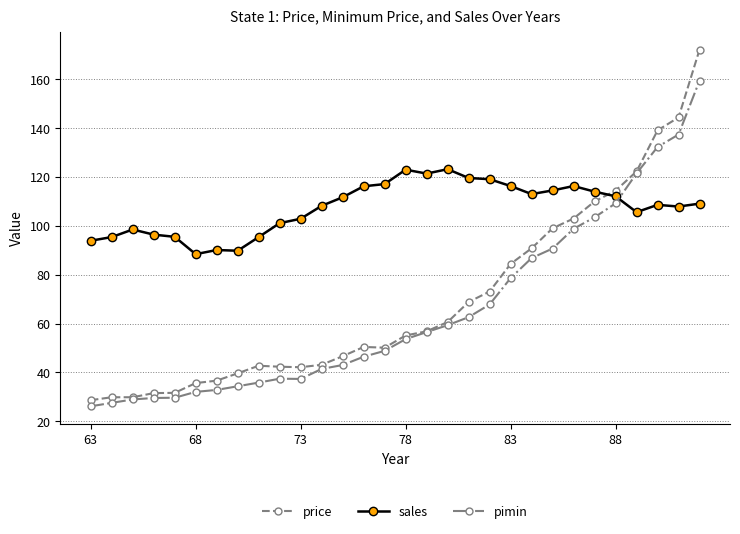

What is the value of the price point at the 22nd from the left?

90.8